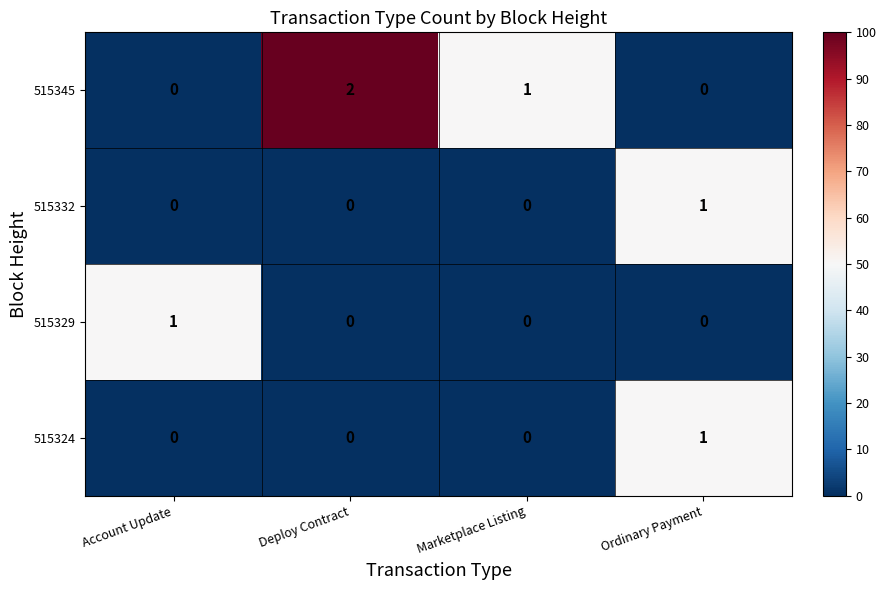

Which series has the largest total across all categories?

515345